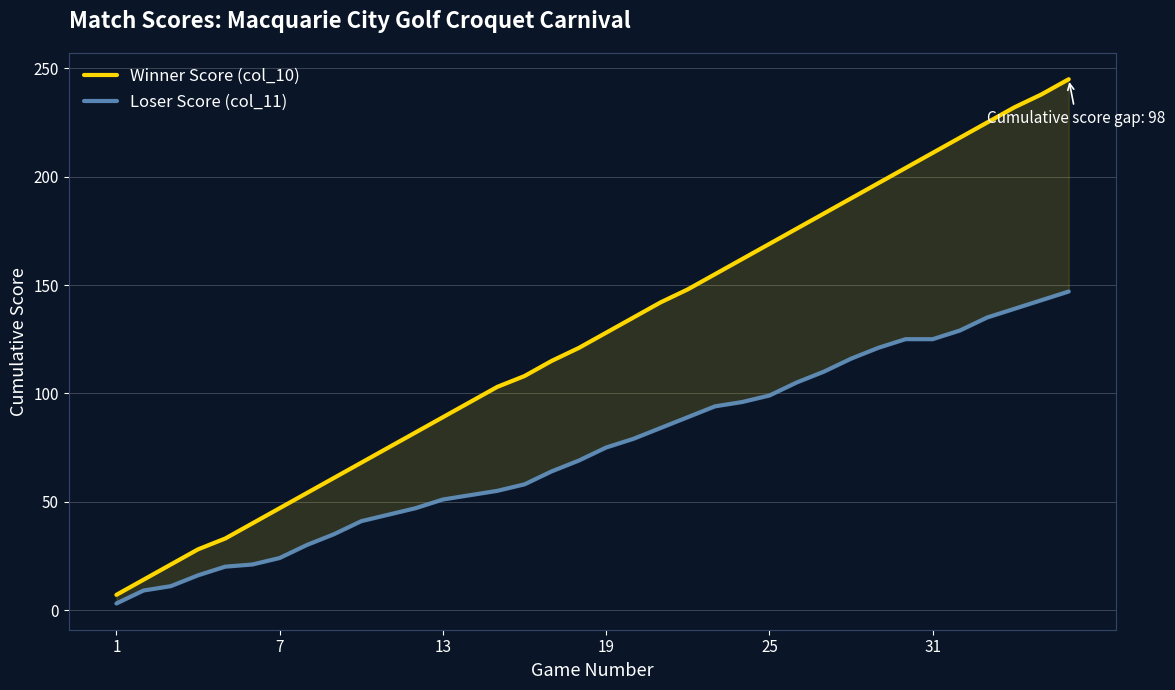

True or false: Winner Score (col_10) and Loser Score (col_11) cross at least once.

False